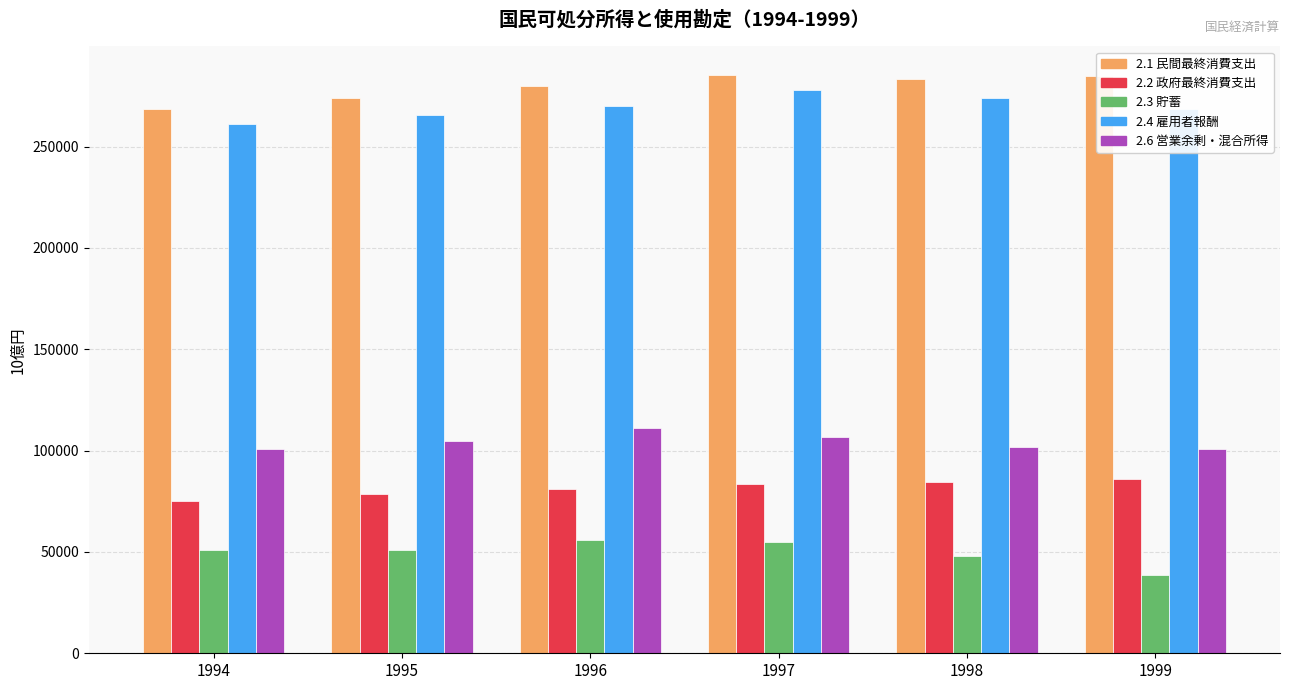

What is the difference between the 2.2 政府最終消費支出 values at 1999 and 1996?

4628.4